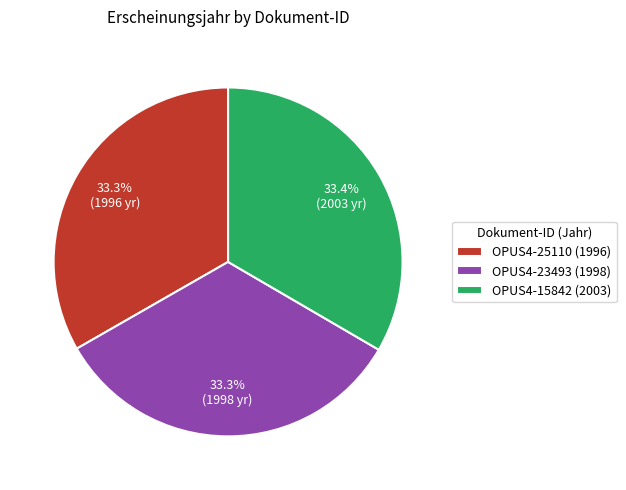

True or false: OPUS4-25110 accounts for 33% of the total.

True